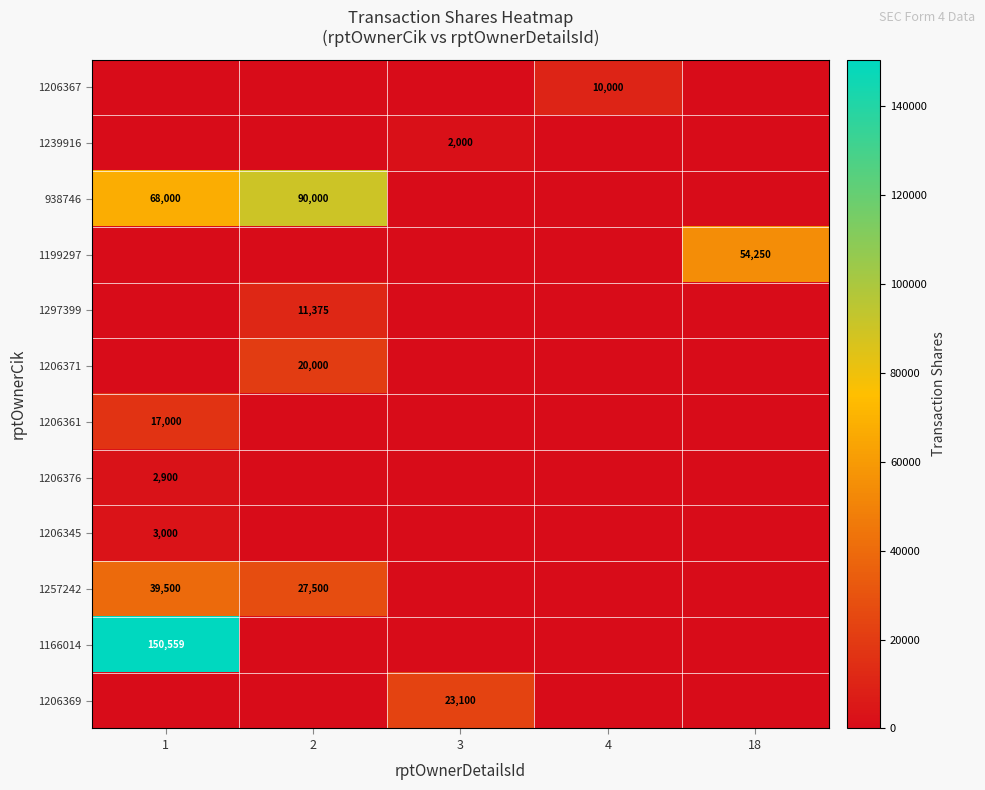

Between 1 and 3, which is larger?

1